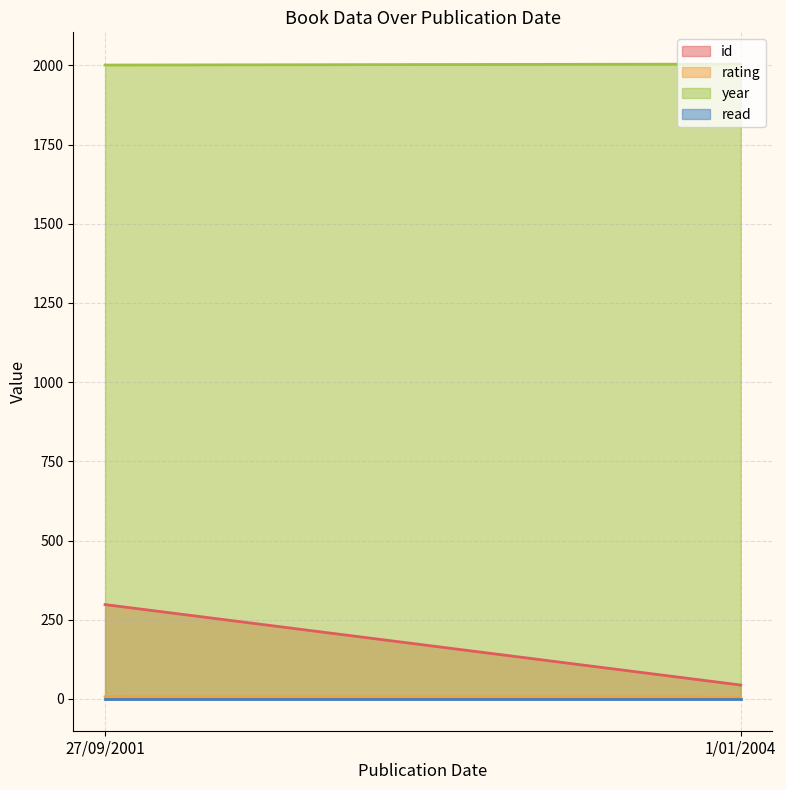

What is the difference between the id values at 27/09/2001 and 1/01/2004?

254